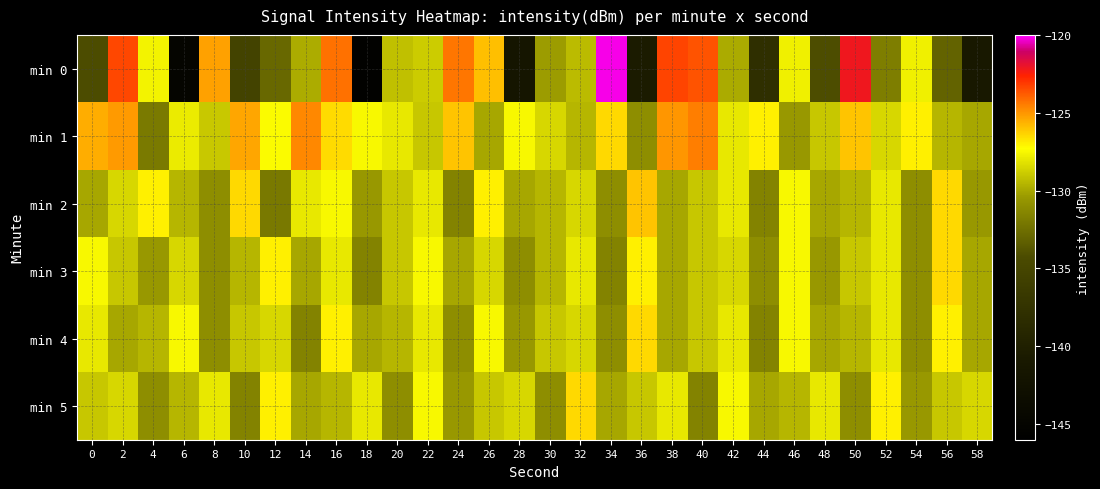

At 6, list the series in order from smallest to largest.

min 0, min 2, min 5, min 3, min 1, min 4